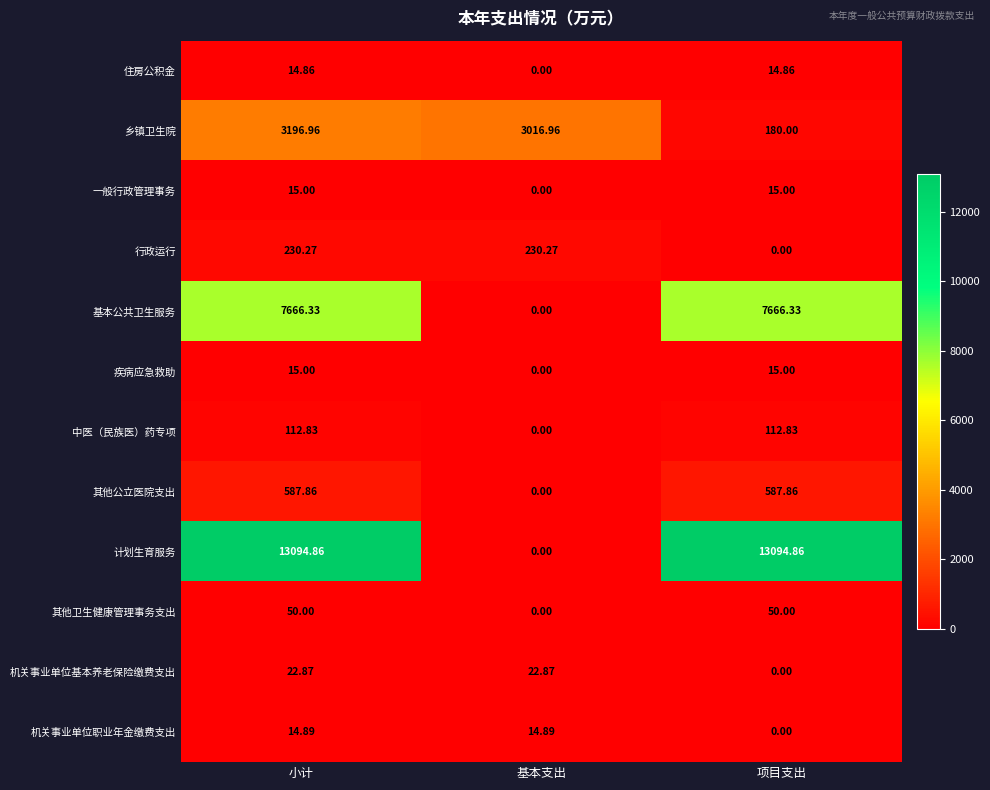

At which label is 其他公立医院支出 closest to 293?

基本支出